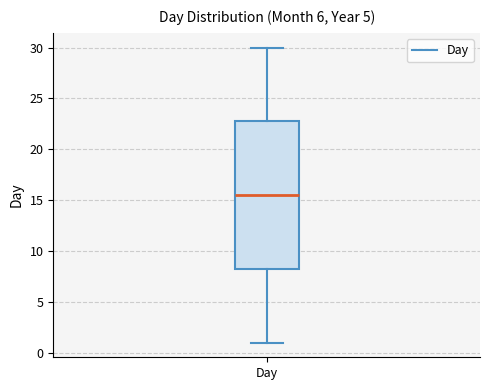

Read this box plot against the y-axis: the position of the median line, the range covered by the box, and the ends of both whiskers. The values are not printed on the chart, so give them approximately, as read against the axis.

median 15.5, box 8.5 to 23.0, whiskers 1.0 to 30.0